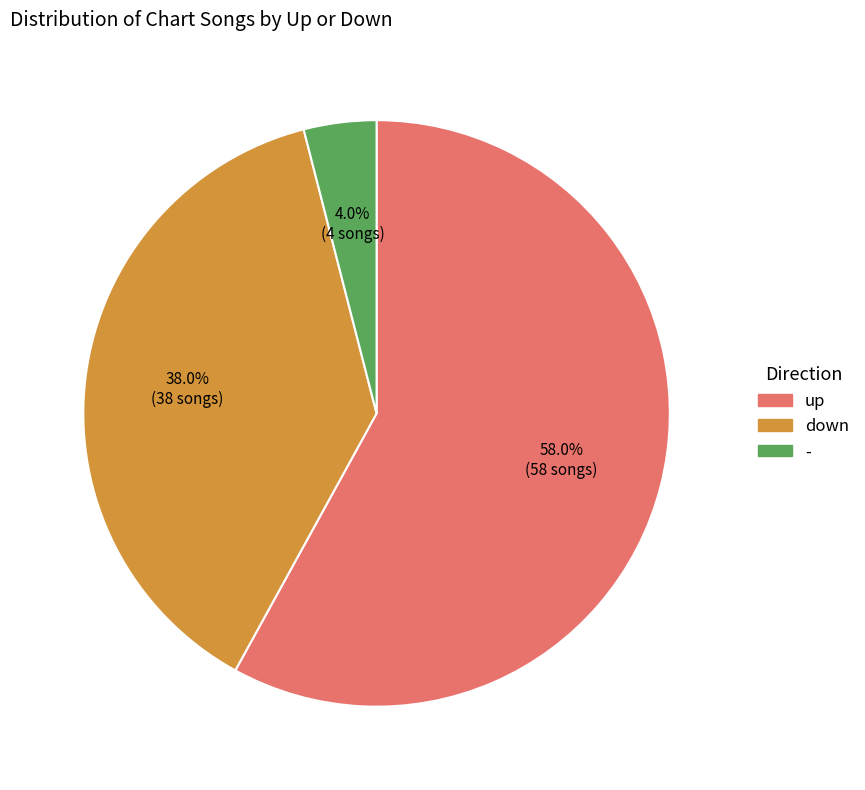

What is the smallest slice in the pie chart?

-